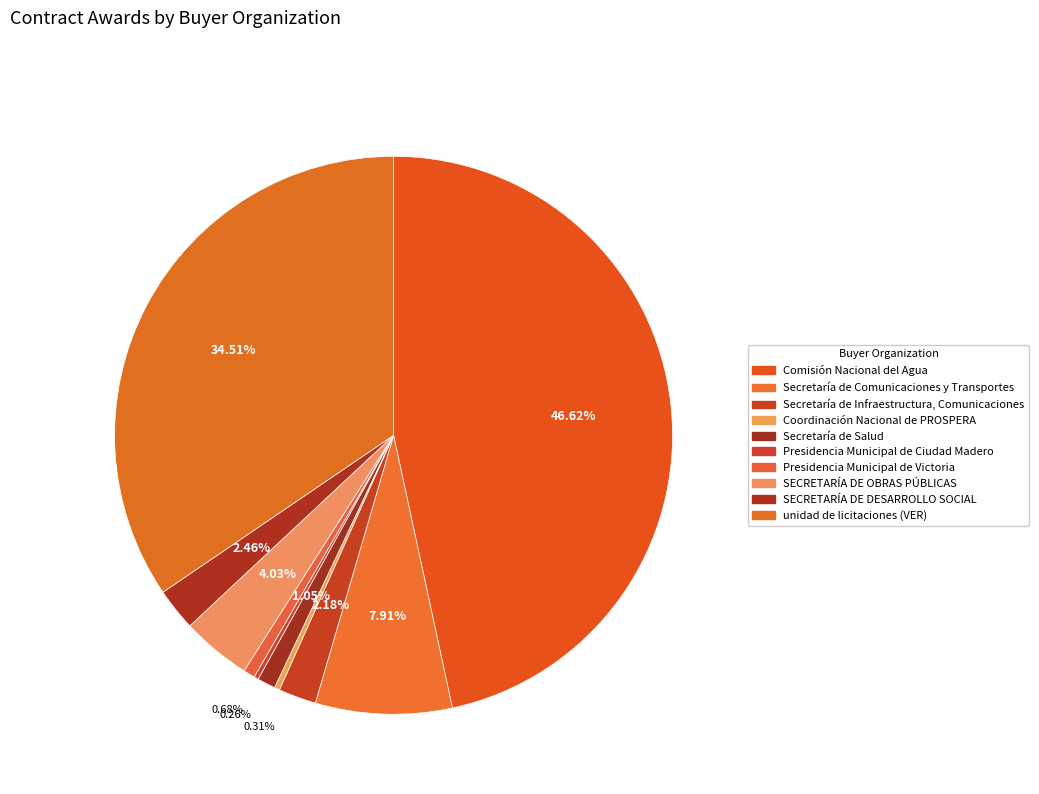

Which slice is the smallest?

Presidencia Municipal de Ciudad Madero